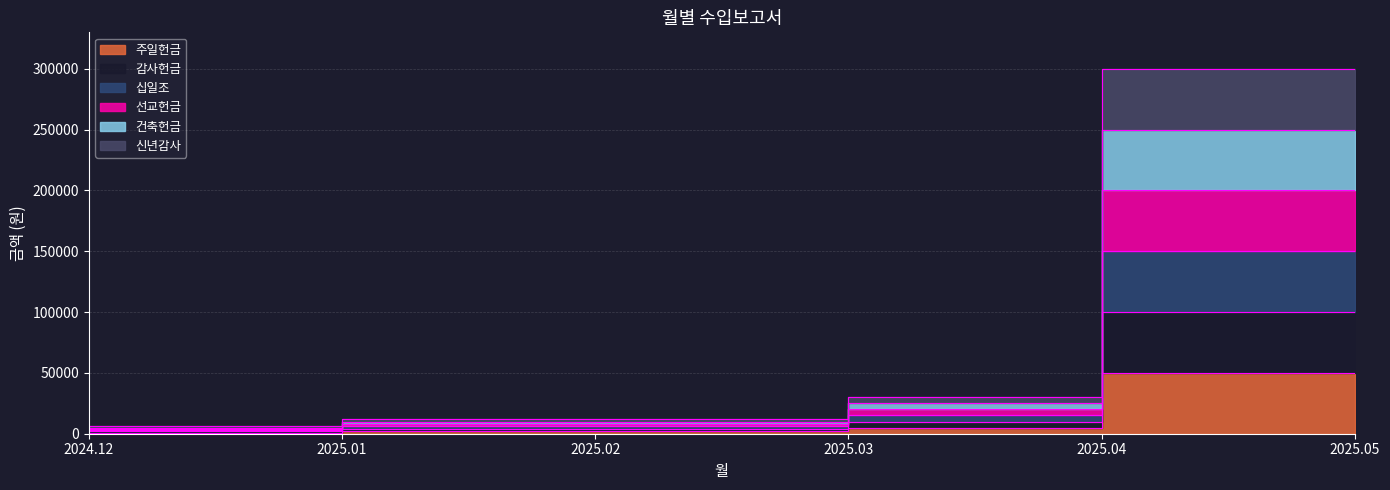

What is the minimum value shown in the chart?

1000